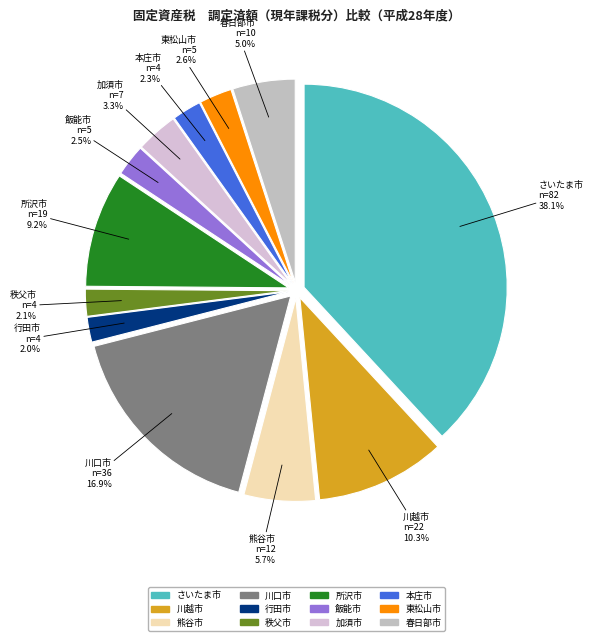

Which category has the biggest portion of the pie?

さいたま市